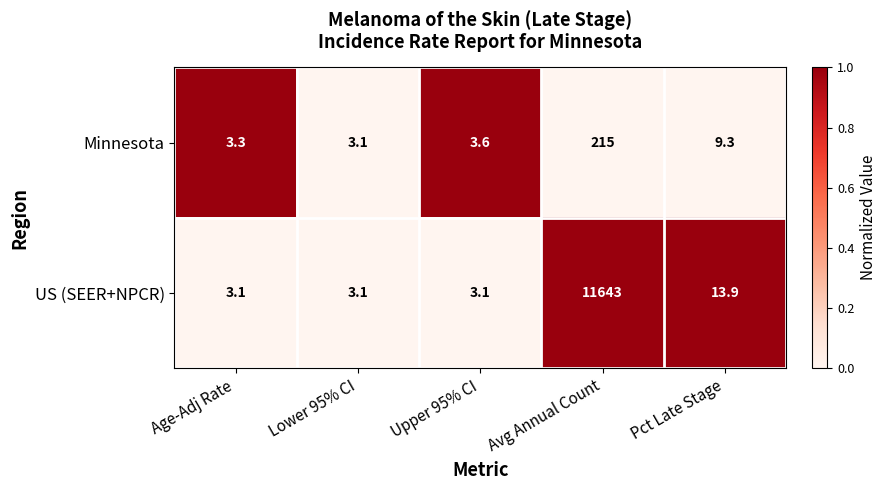

Reading left to right, what are all the values shown in this chart?

Minnesota: Age-Adj Rate=3.3	Lower 95% CI=3.1	Upper 95% CI=3.6	Avg Annual Count=215.0	Pct Late Stage=9.3
US (SEER+NPCR): Age-Adj Rate=3.1	Lower 95% CI=3.1	Upper 95% CI=3.1	Avg Annual Count=11643.0	Pct Late Stage=13.9